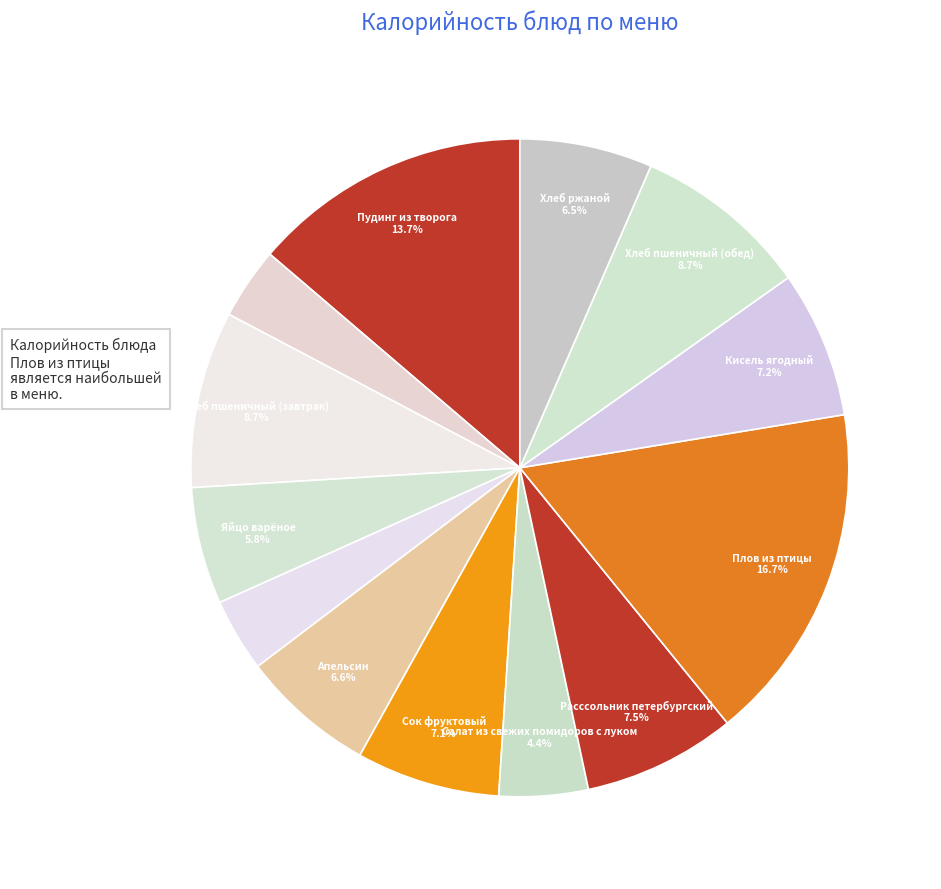

Count the number of slices in the pie.

13